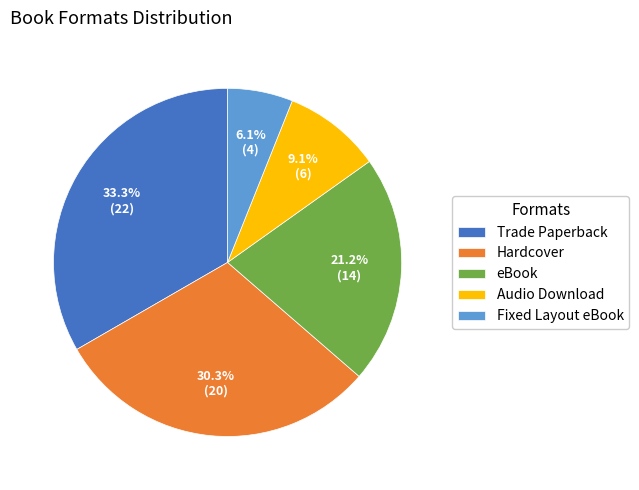

Which has a higher value, Trade Paperback or Hardcover?

Trade Paperback